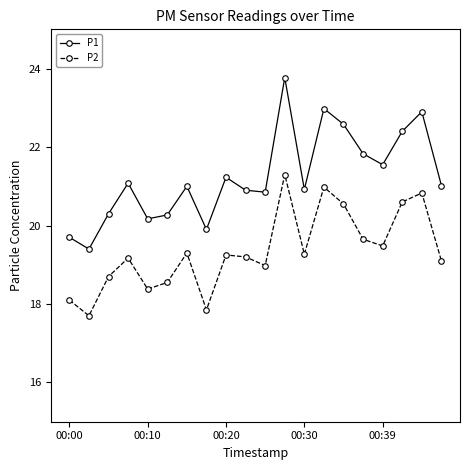

What is the minimum value for P1?

19.4